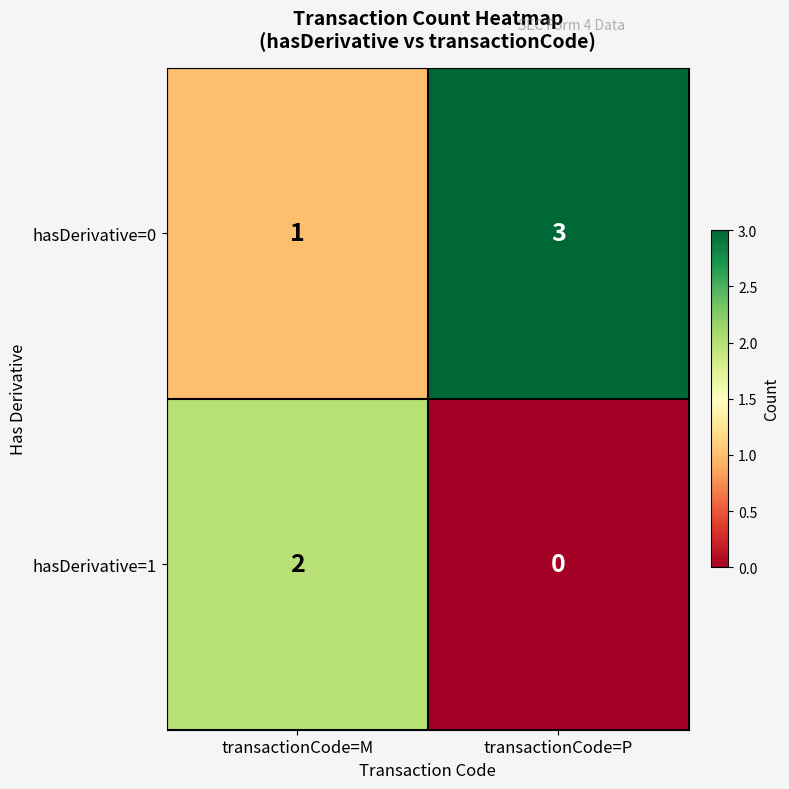

What is the sum of the hasDerivative=0 values at transactionCode=P and transactionCode=M?

4